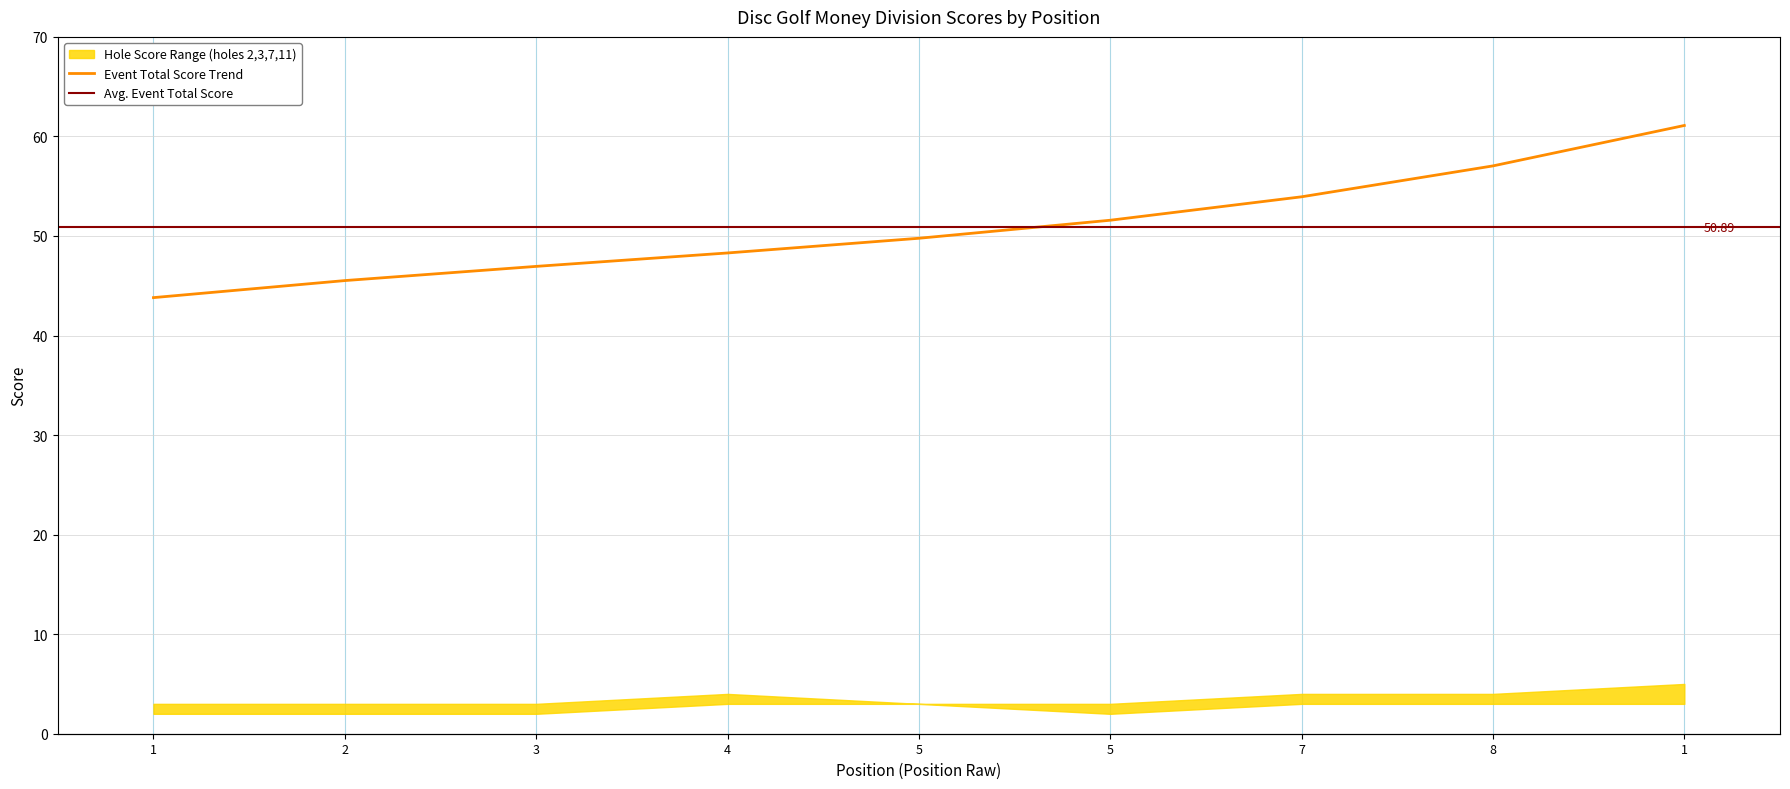

How many categories are shown in the chart?

9